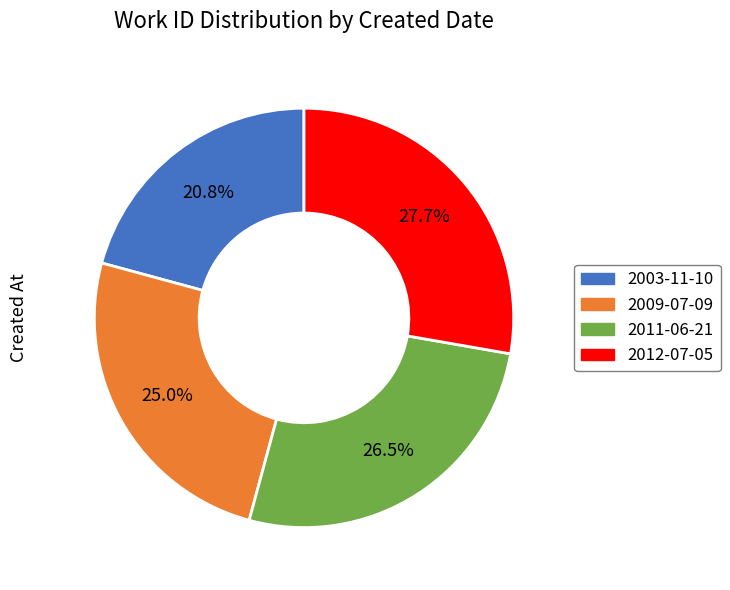

Which has a higher value, 2009-07-09 or 2012-07-05?

2012-07-05